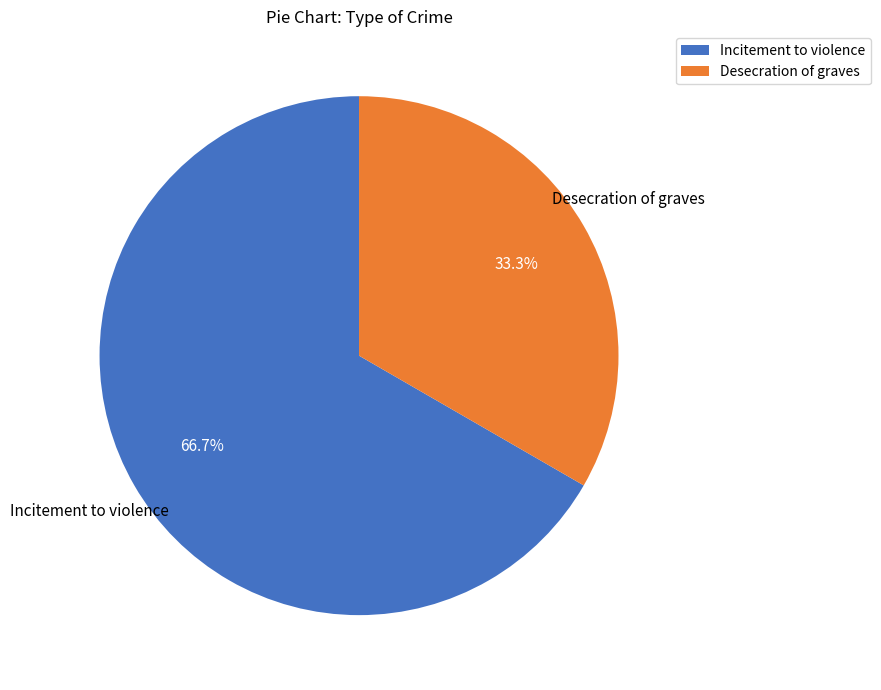

To the nearest percent, what is the average slice percentage?

50%